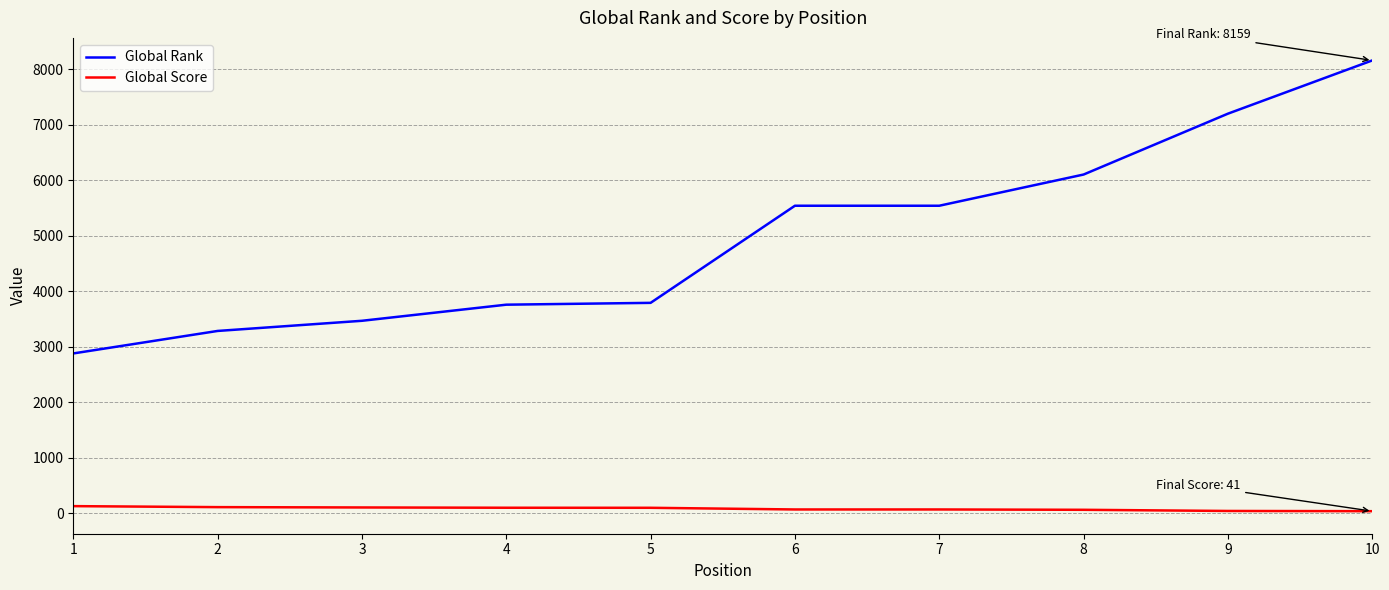

Is it true that Global Rank equals 5542 at 6?

True